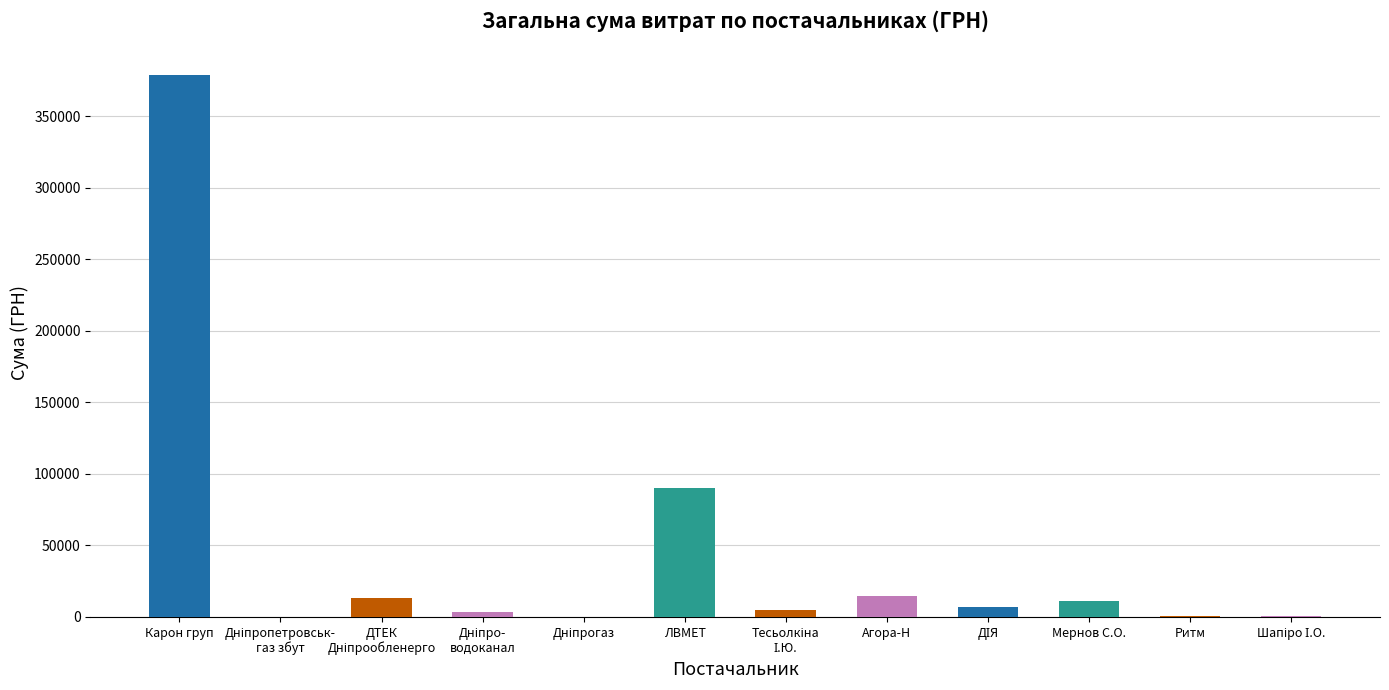

What is the average value?

43643.6